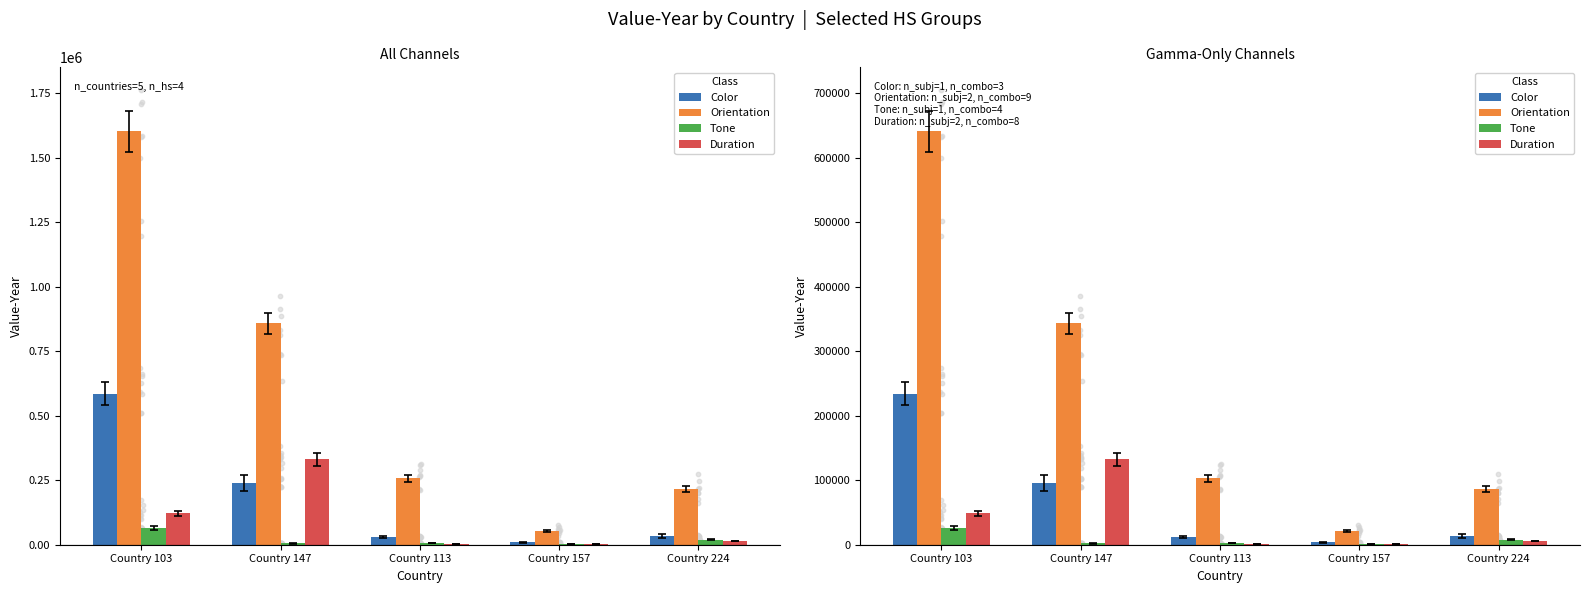

Which series reaches the maximum Y coordinate?

Orientation